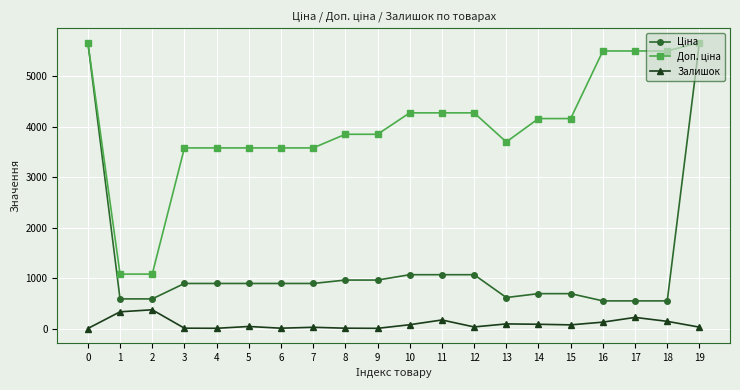

True or false: Залишок has more than 2 interior local peaks.

True